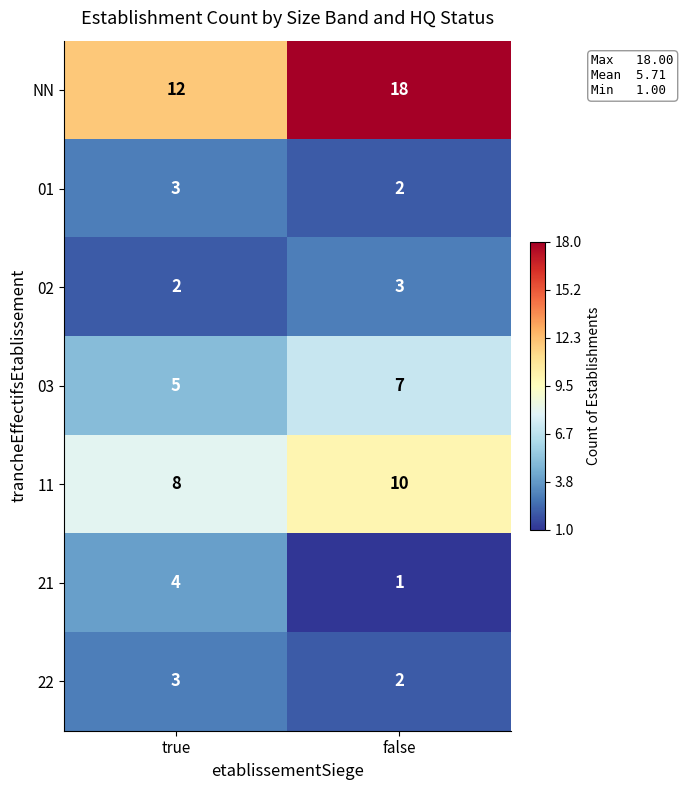

What is the sum of the 03 values at false and true?

12